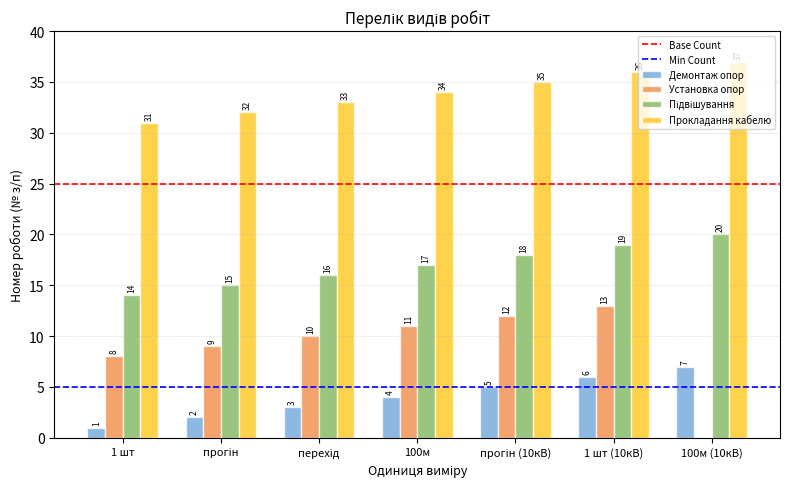

The value of Установка опор at 100м is 11. True or false?

True